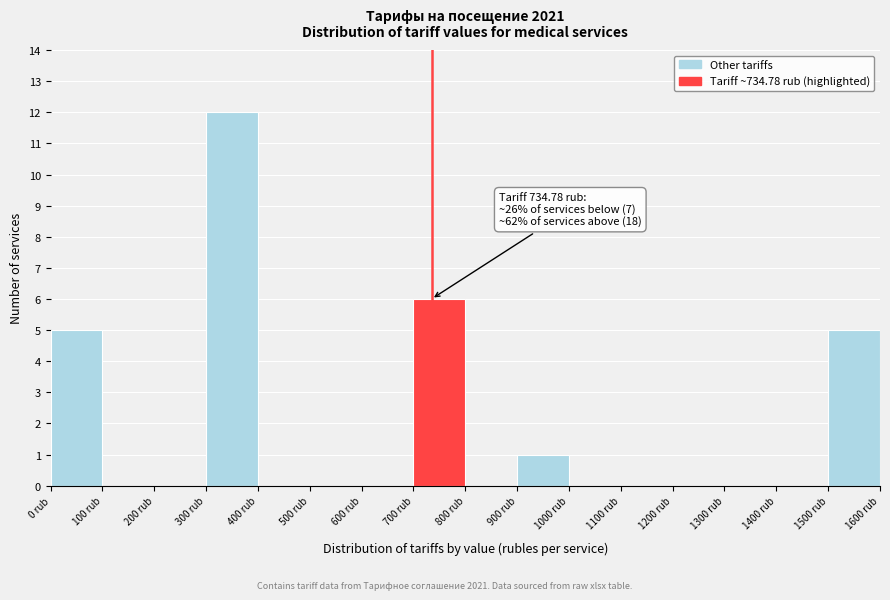

Which range on the x-axis has the tallest bar?

300 to 400